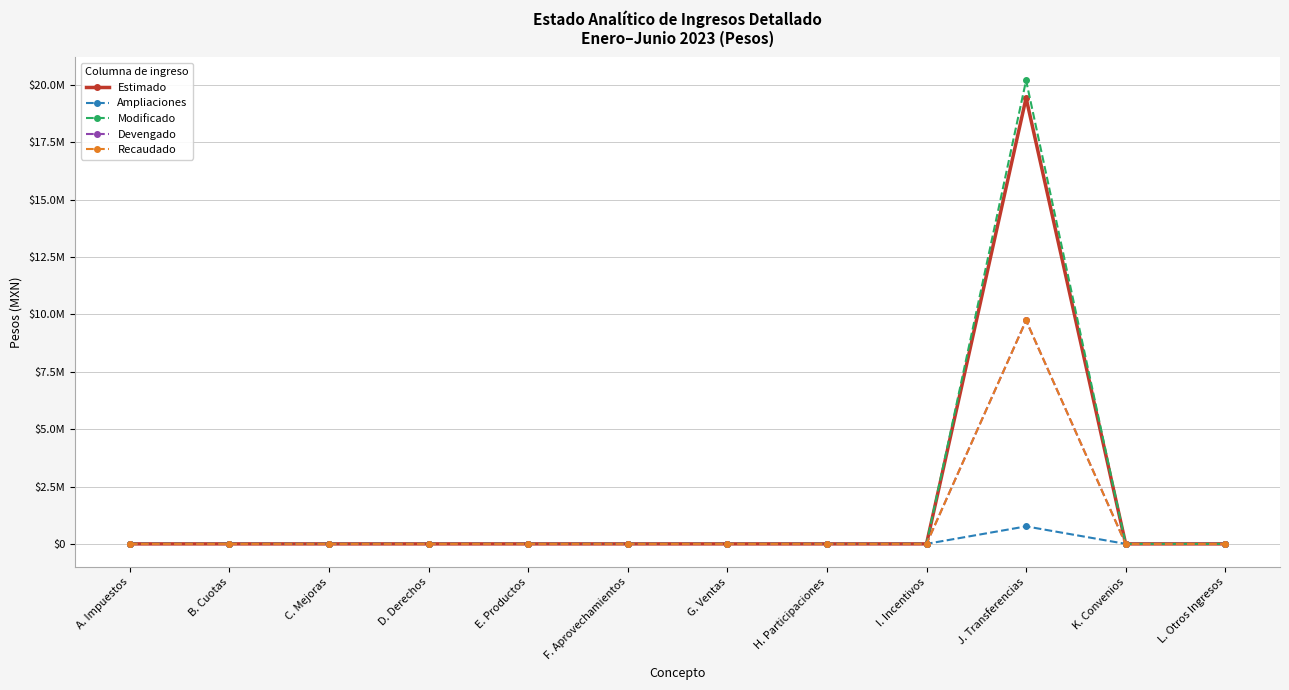

What is the label of the 10th point from the left?

J. Transferencias